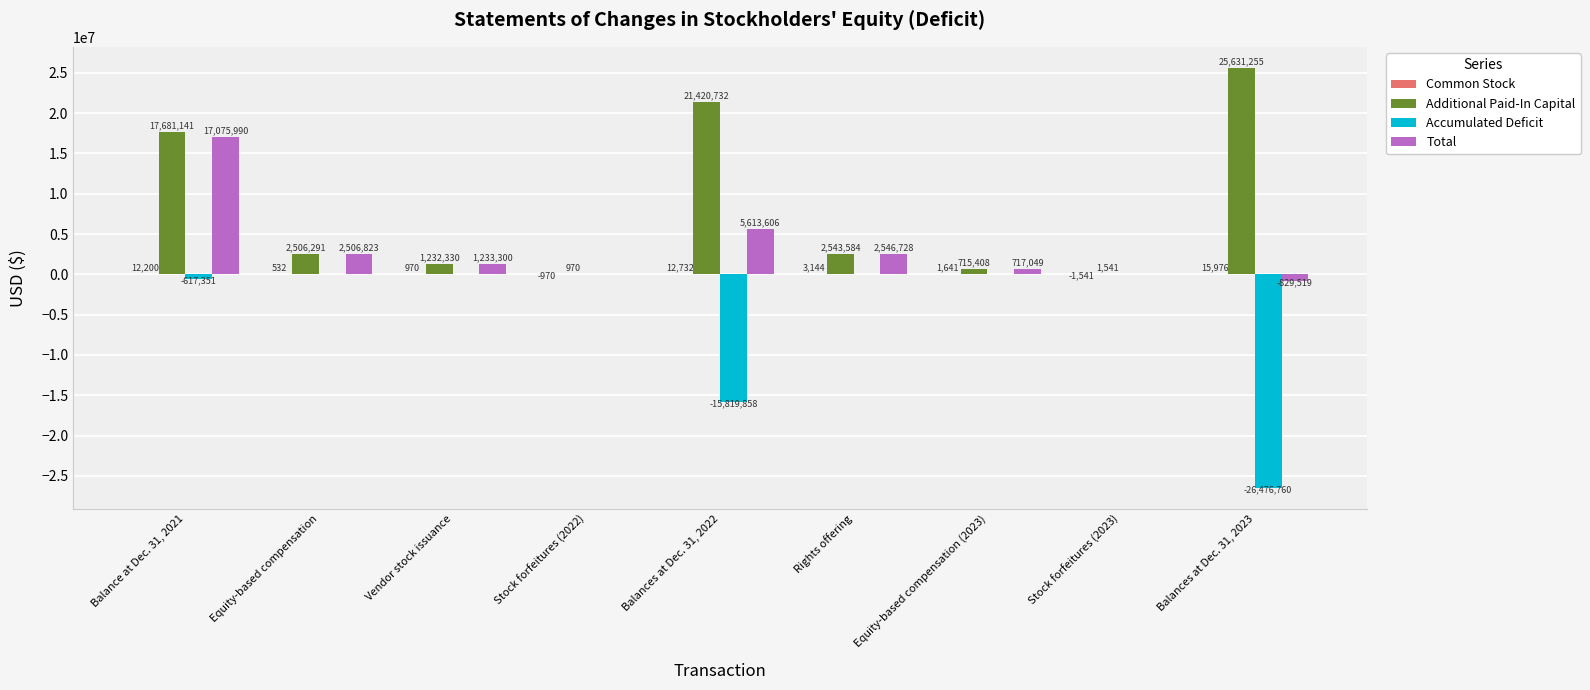

At which label is Accumulated Deficit closest to -13238380?

Balances at Dec. 31, 2022